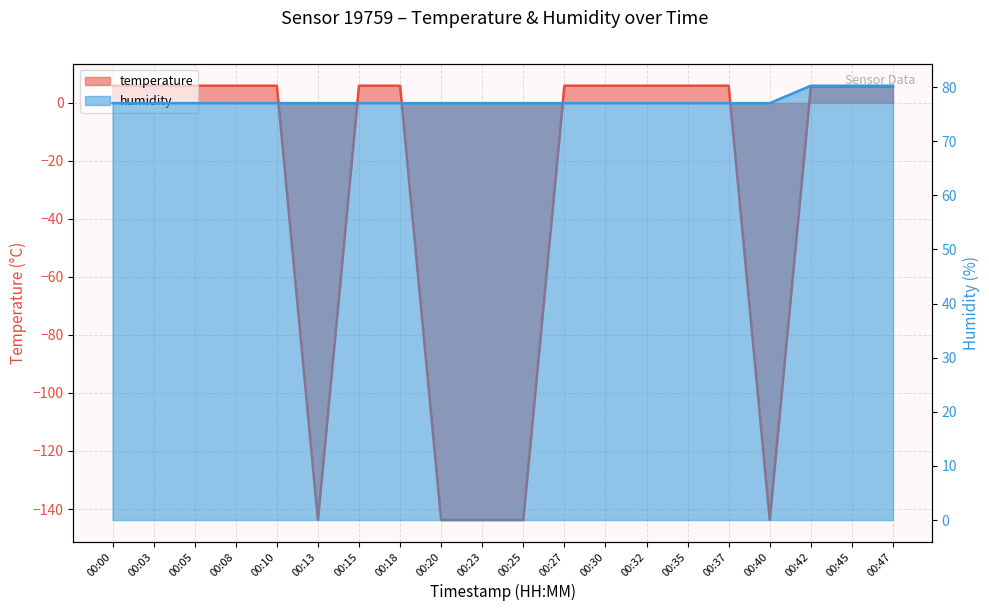

What is the value of the humidity point at the 14th from the left?

77.0